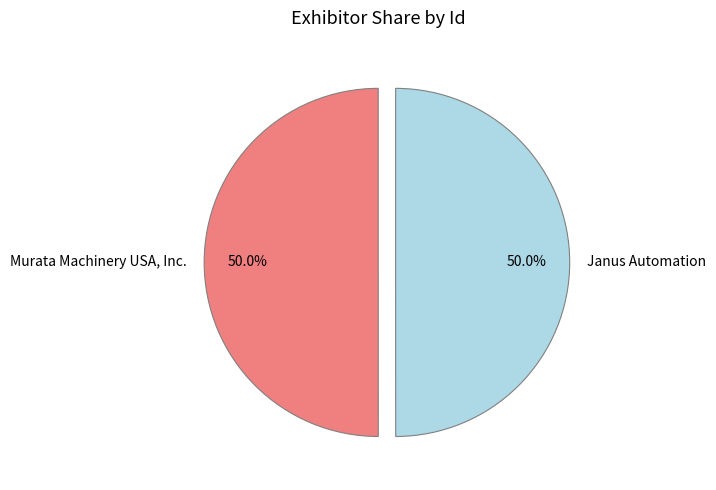

What portion of the pie excludes Janus Automation?

50.0%